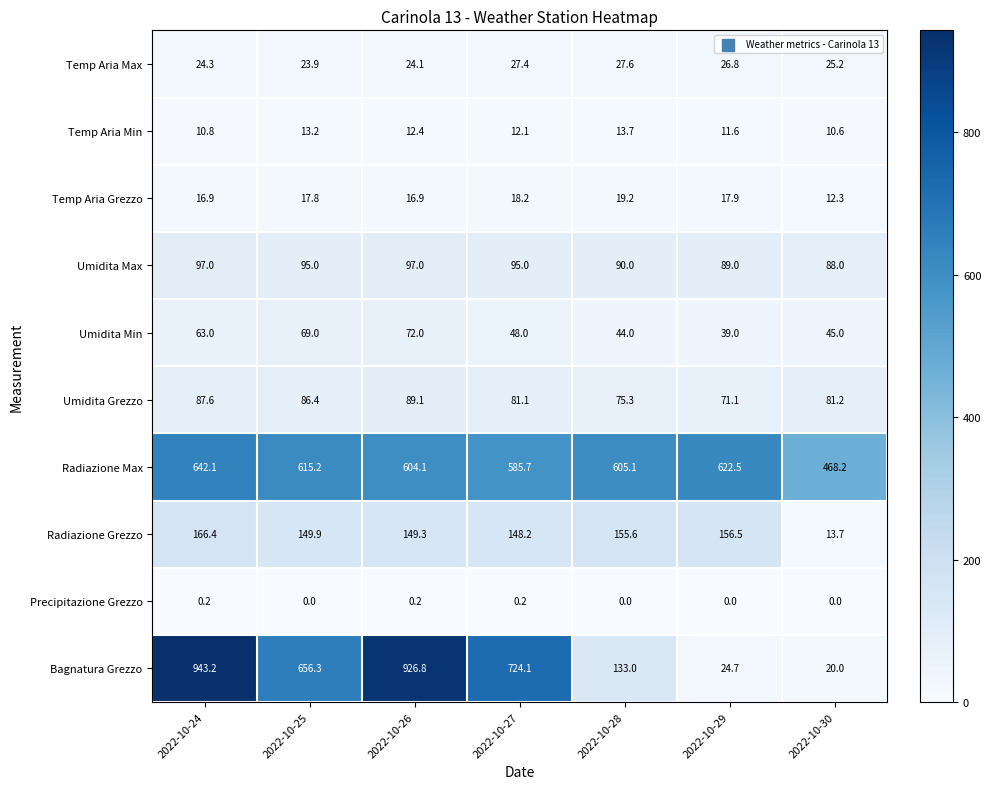

Count the number of categories in the chart.

7